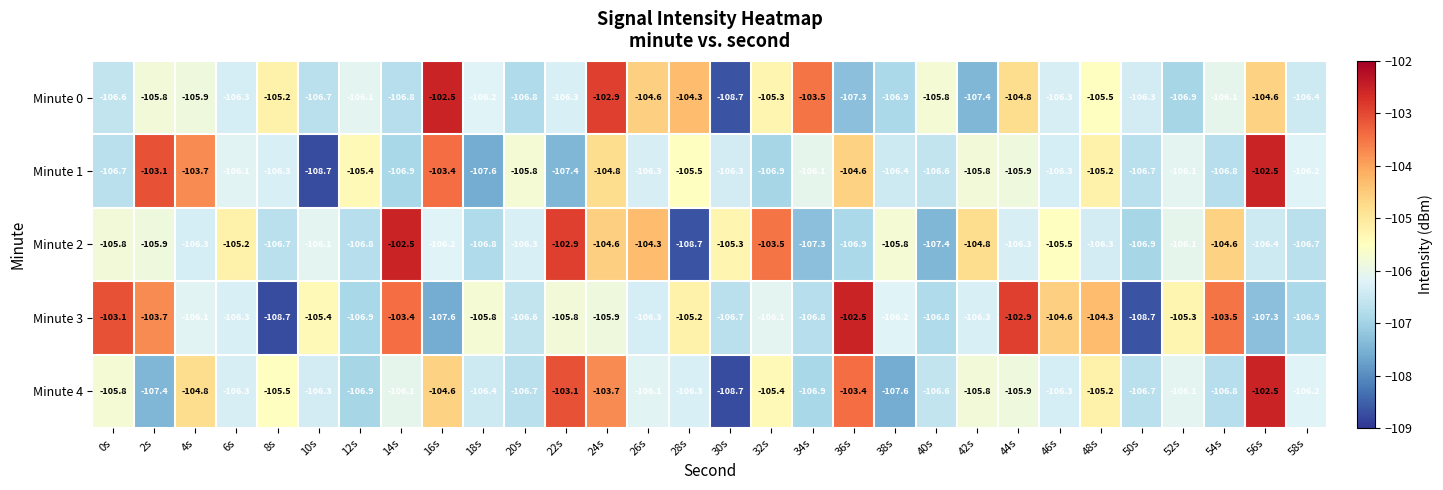

True or false: Minute 2 has a value of -26.9 at 6s.

False